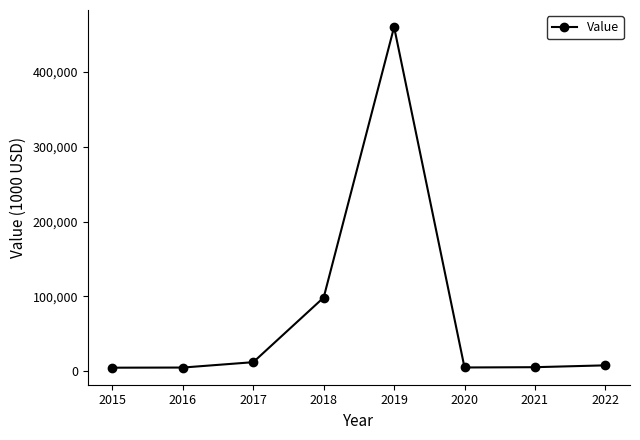

The value at 2019 is 123941.6. True or false?

False